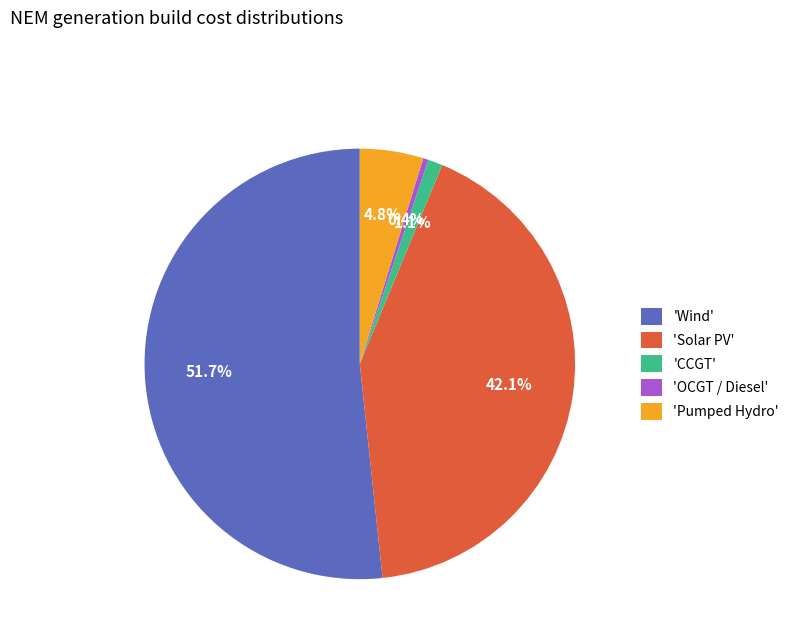

What is the largest slice in the pie chart?

'Wind'